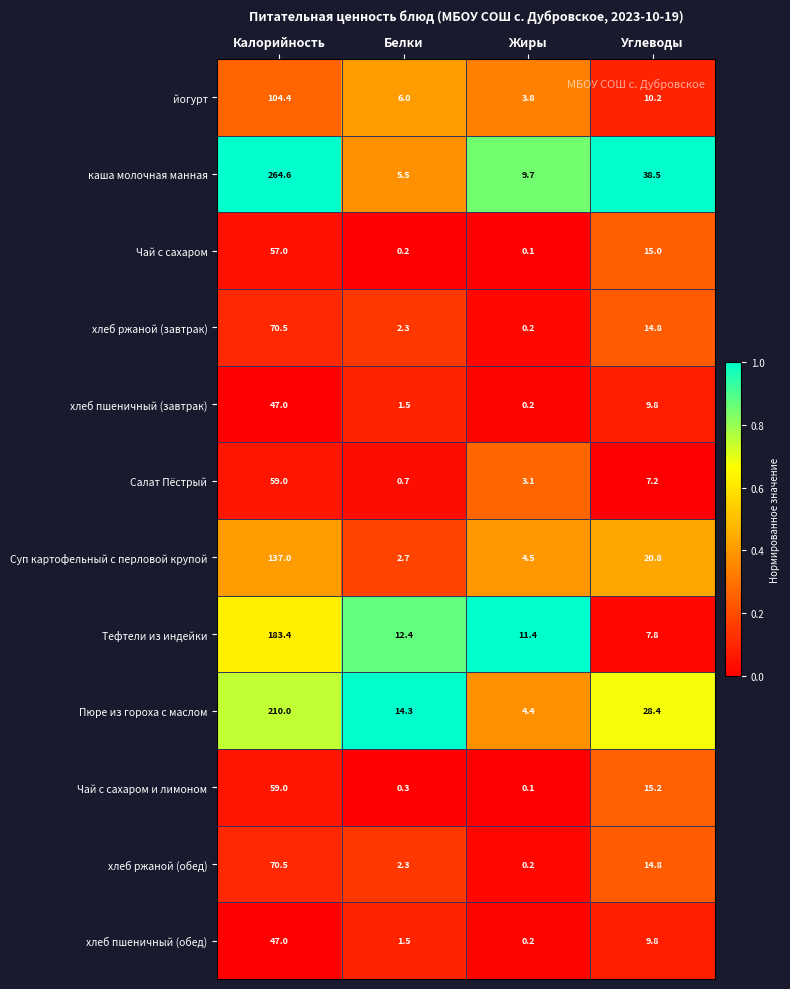

Which label corresponds to the largest value in the chart?

Калорийность